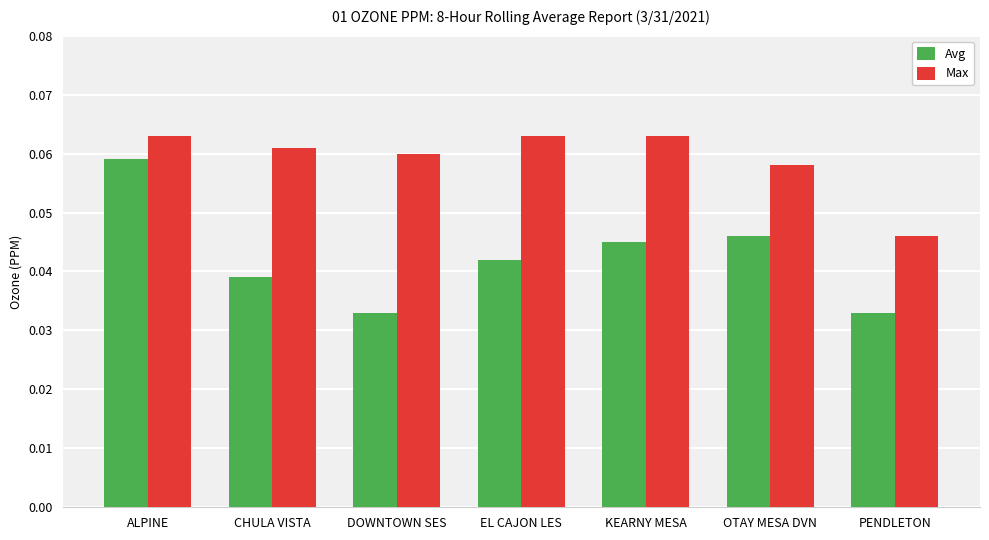

Rank the series by their maximum value, from highest to lowest.

Max, Avg